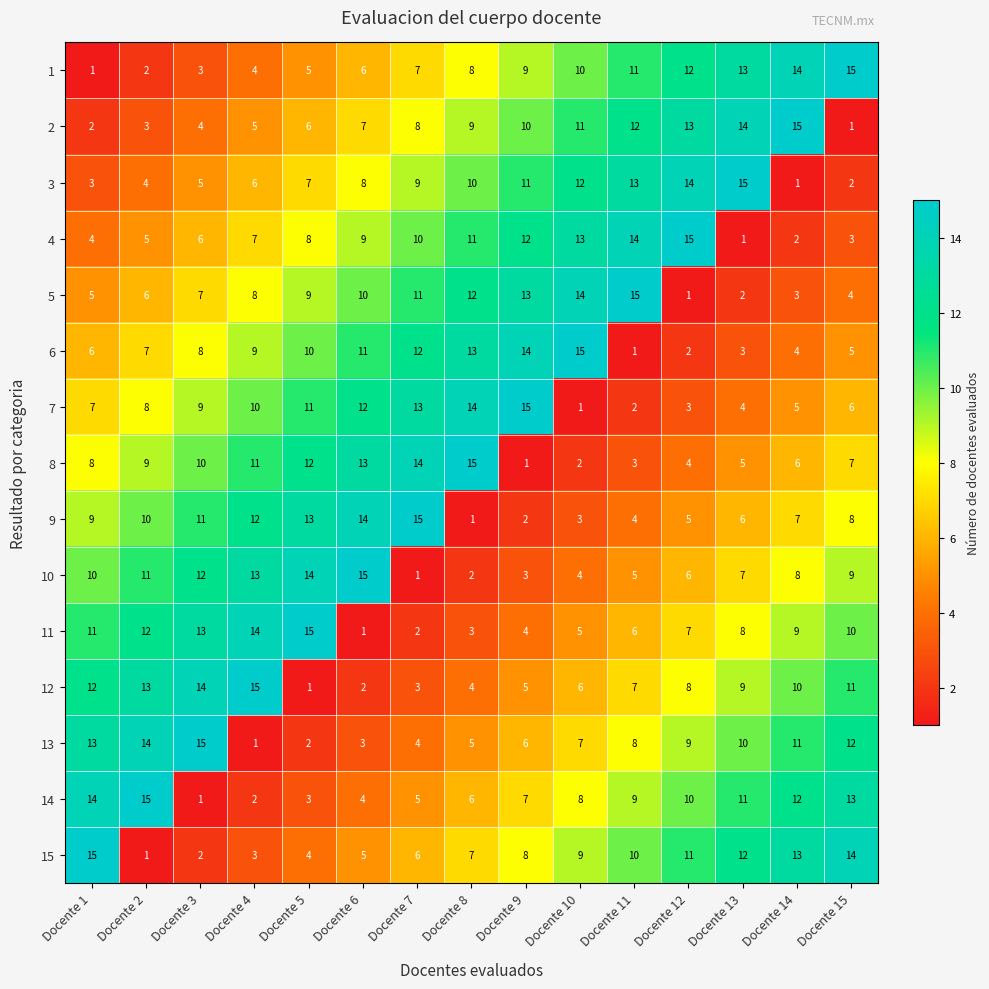

What is the highest value of the 3 series?

15